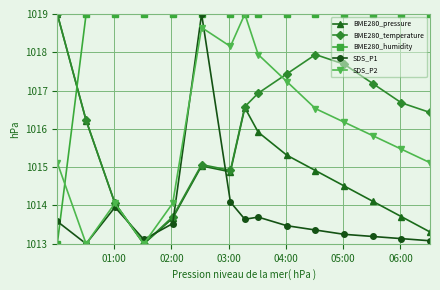

Which series has the largest total across all categories?

BME280_humidity